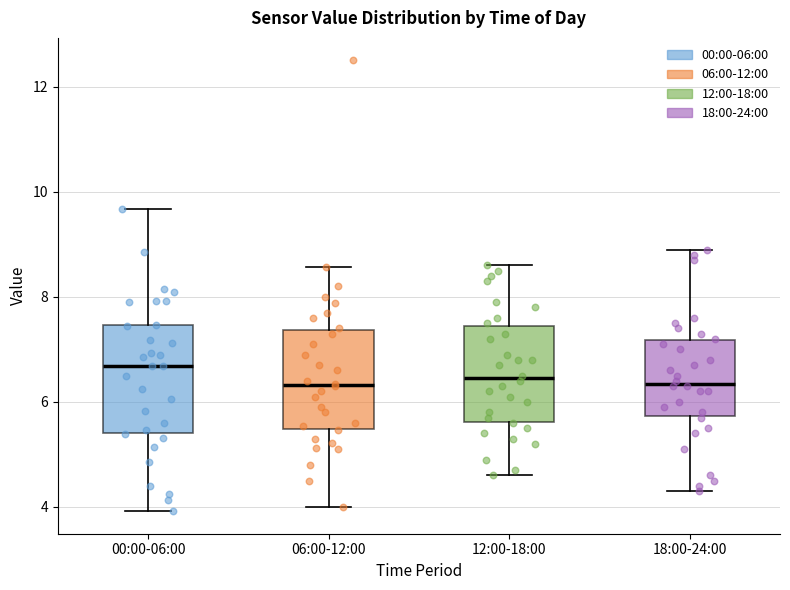

Reading left to right, transcribe this box plot: for each box, give where its median line is, the range the box spans, and where its two whiskers end, as read against the y-axis. The values are not printed on the chart, so give them approximately, as read against the axis.

00:00-06:00: median 6.6, box 5.4 to 7.4, whiskers 4.0 to 9.6
06:00-12:00: median 6.4, box 5.4 to 7.4, whiskers 4.0 to 8.6
12:00-18:00: median 6.4, box 5.6 to 7.4, whiskers 4.6 to 8.6
18:00-24:00: median 6.4, box 5.8 to 7.2, whiskers 4.4 to 9.0